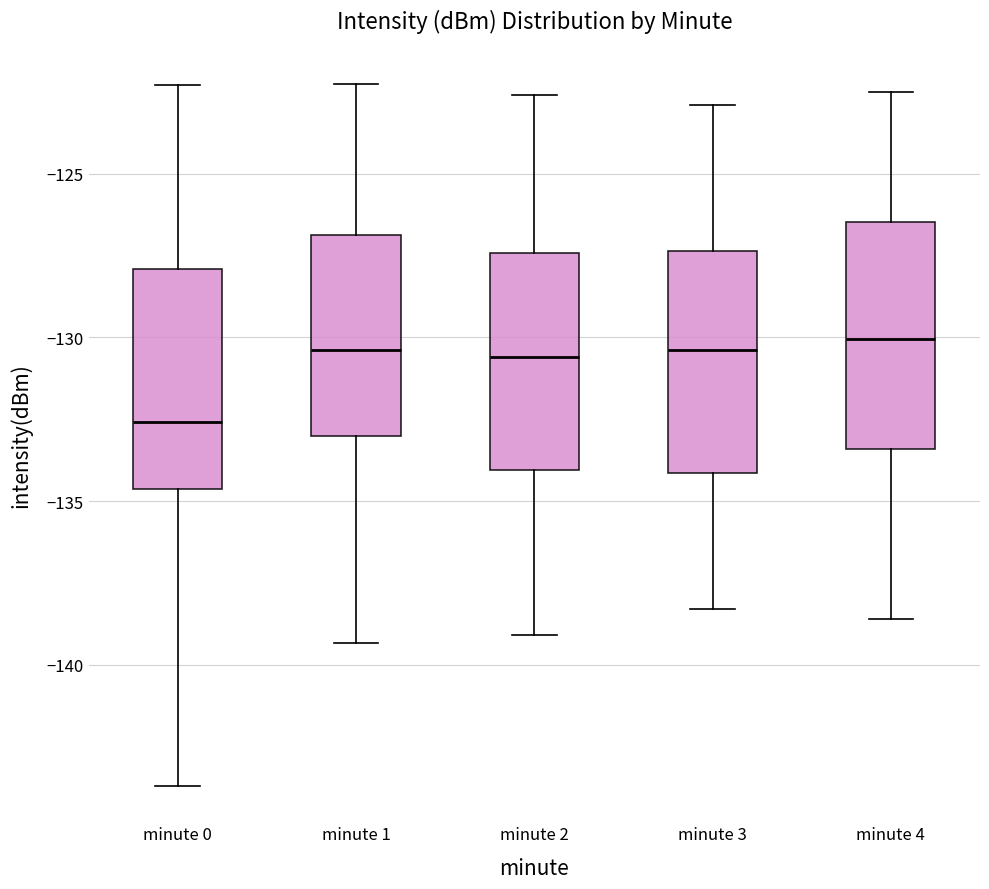

Reading left to right, transcribe this box plot: for each box, give where its median line is, the range the box spans, and where its two whiskers end, as read against the y-axis. The values are not printed on the chart, so give them approximately, as read against the axis.

minute 0: median -132.5, box -134.5 to -128.0, whiskers -143.5 to -122.5
minute 1: median -130.5, box -133.0 to -127.0, whiskers -139.5 to -122.5
minute 2: median -130.5, box -134.0 to -127.5, whiskers -139.0 to -122.5
minute 3: median -130.5, box -134.0 to -127.5, whiskers -138.5 to -123.0
minute 4: median -130.0, box -133.5 to -126.5, whiskers -138.5 to -122.5